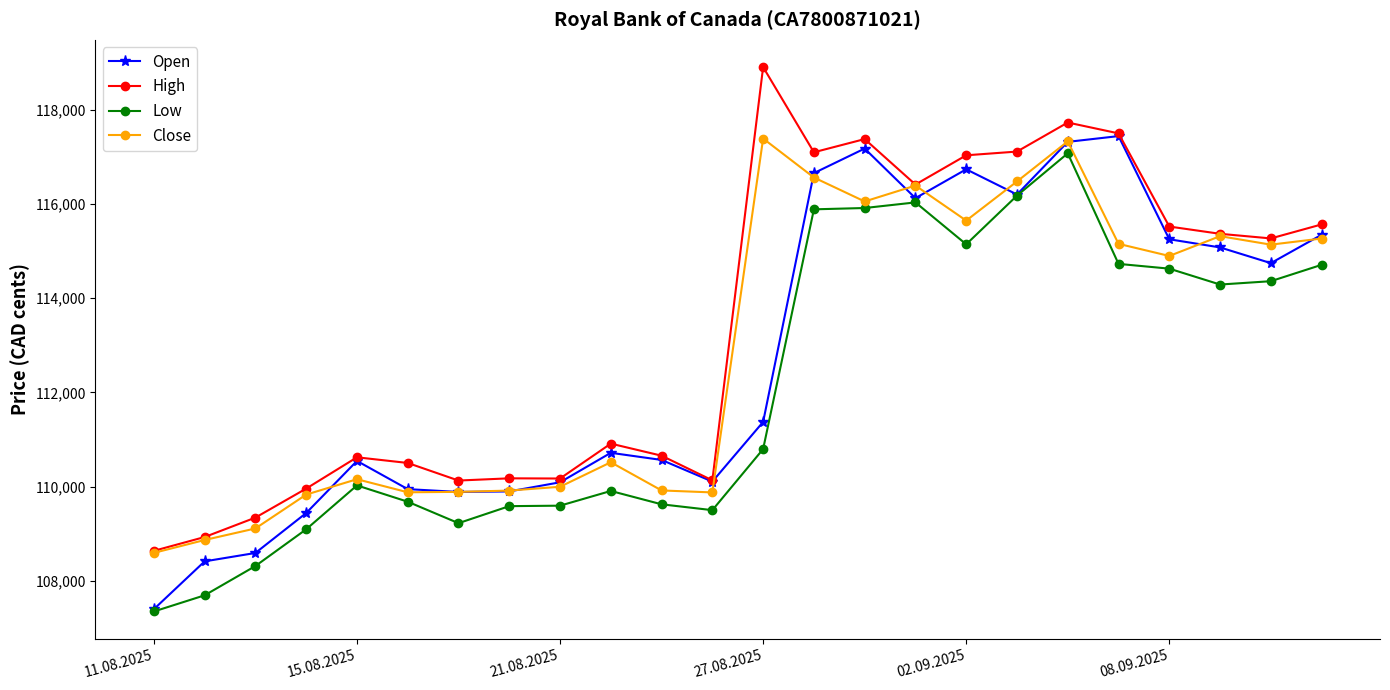

Which series has the widest spread of values?

High